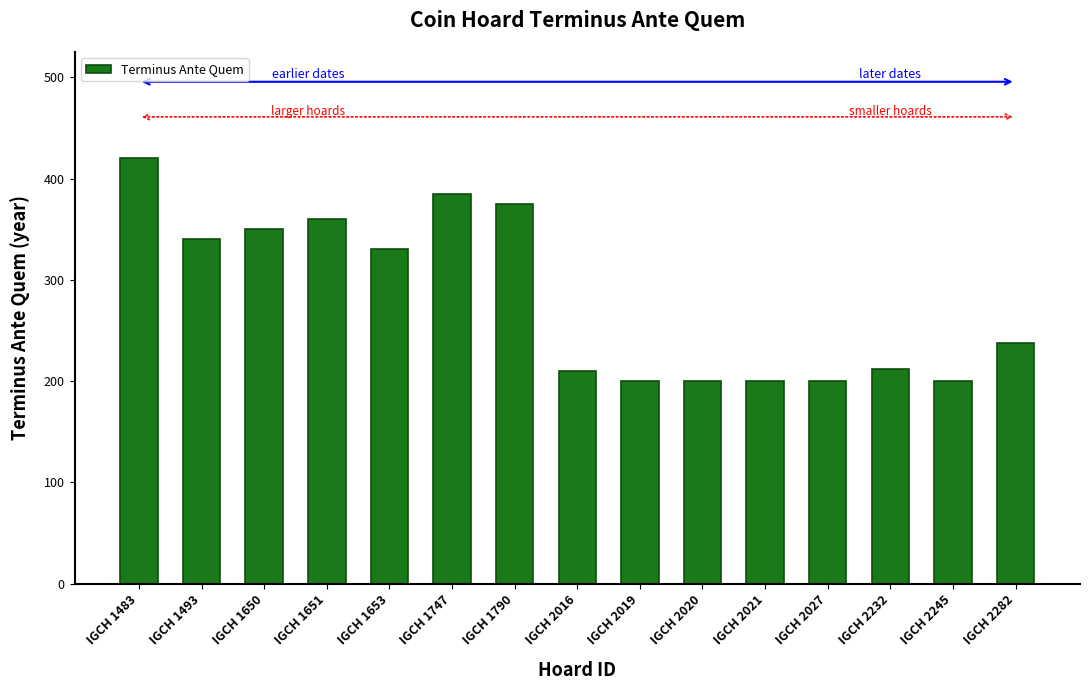

What is the greatest value displayed?

420